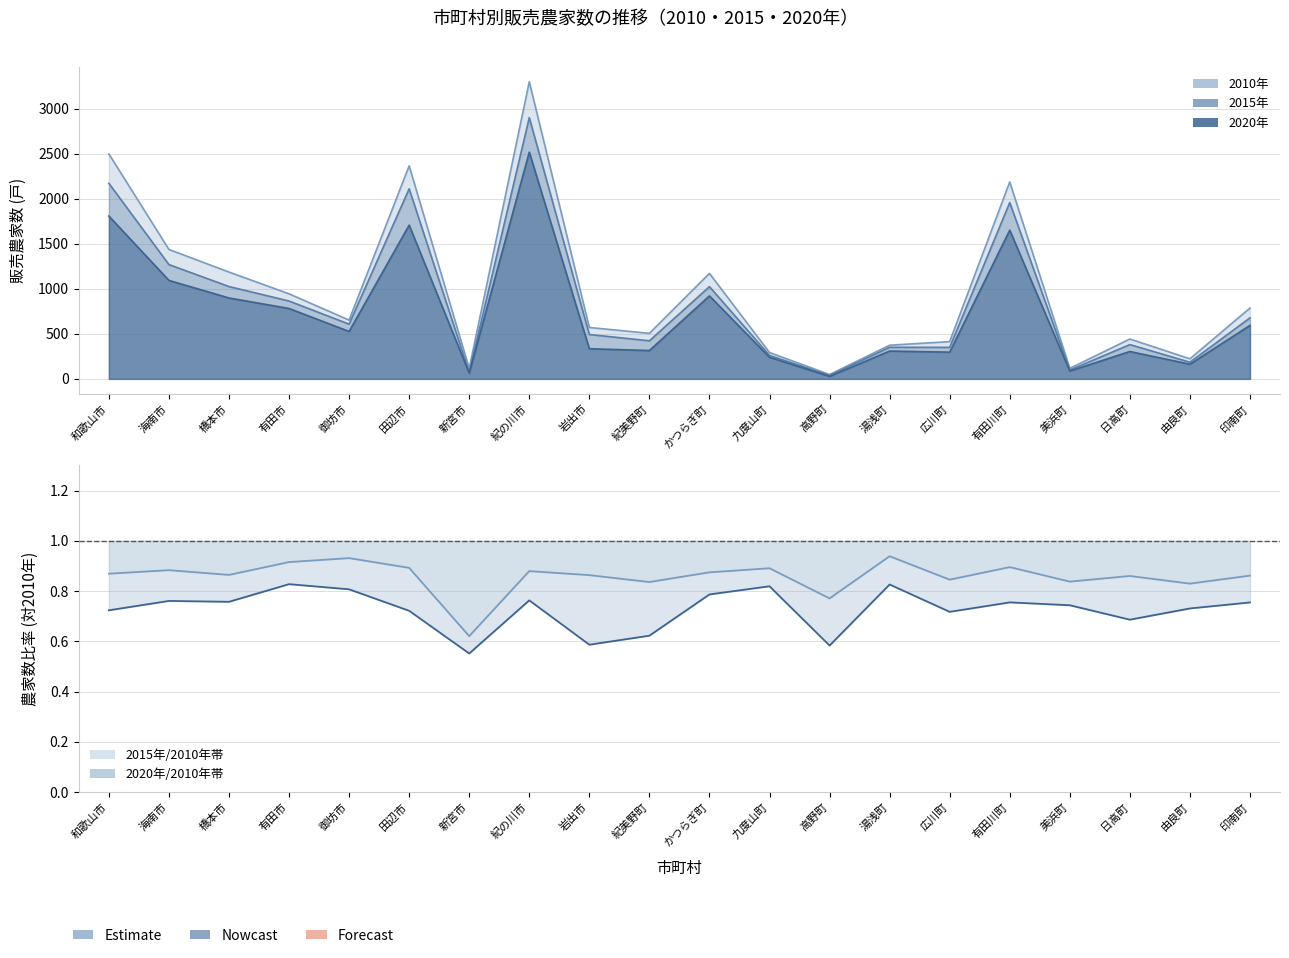

True or false: 2020年/2010年 and 2015年/2010年 cross at least once.

False